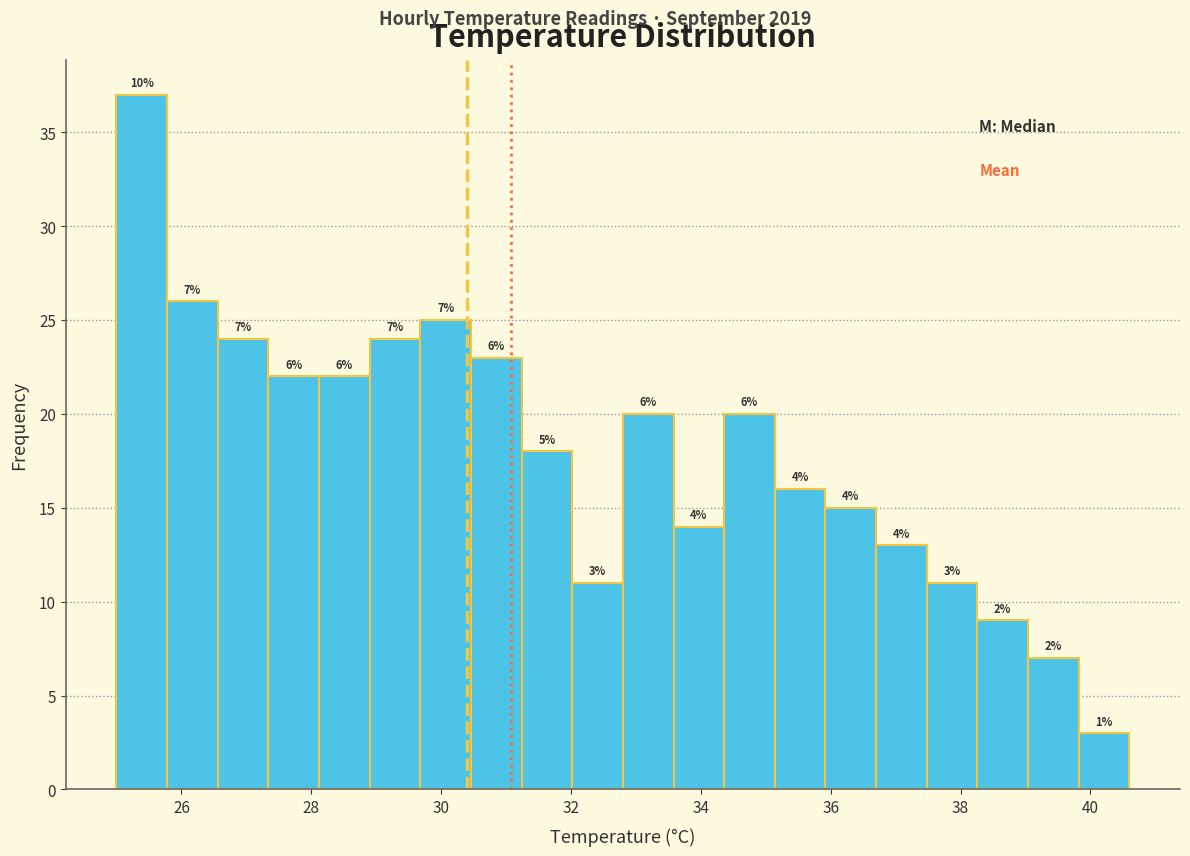

Read against the x-axis, roughly where is the centre of the tallest bar?

25.4